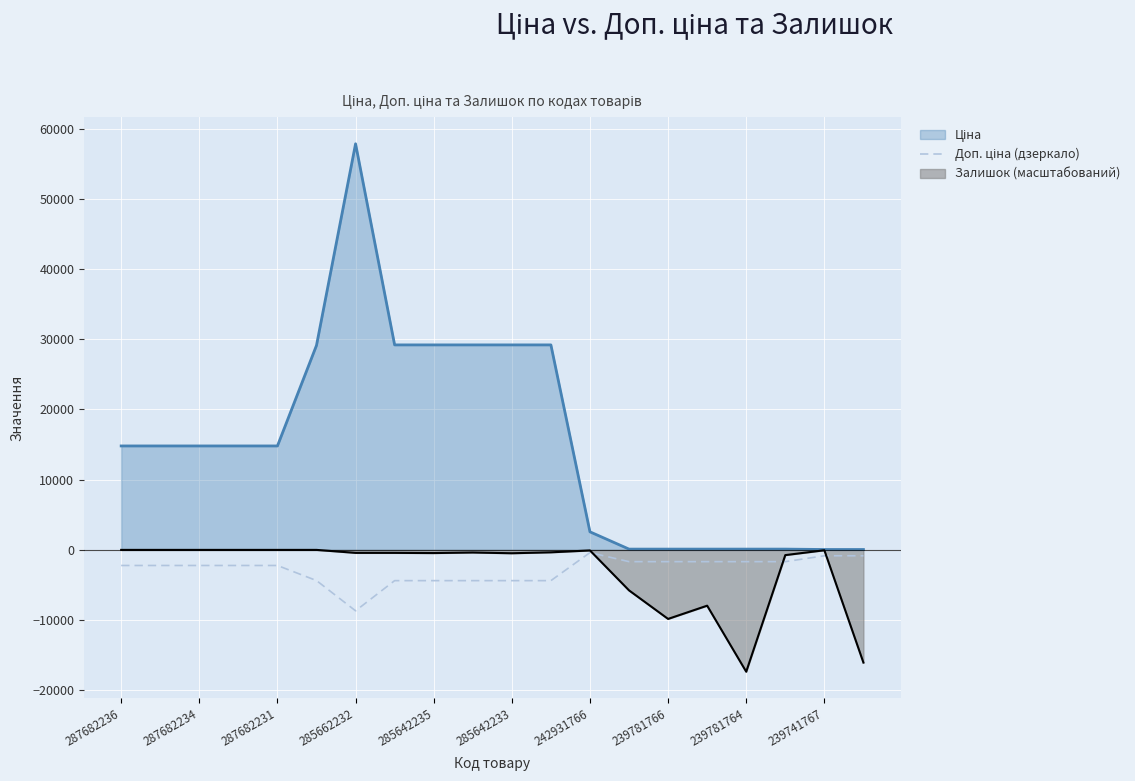

How many interior local peaks (higher than both neighbors) does the data have?

1